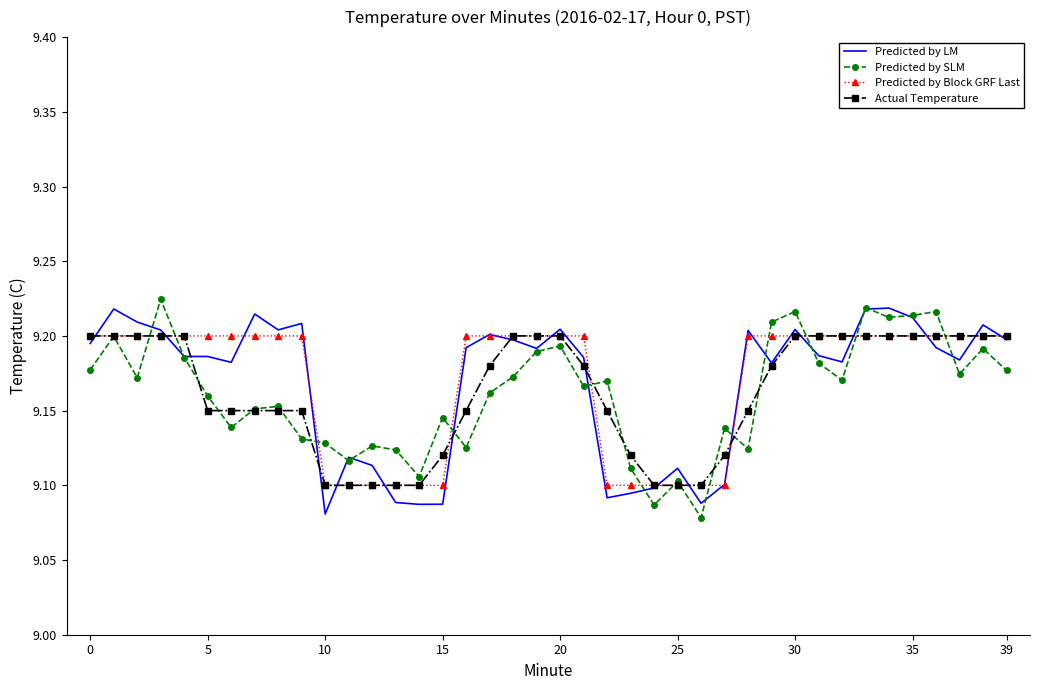

Where do Actual Temperature and Predicted by Block GRF Last first cross each other?

15 and 16